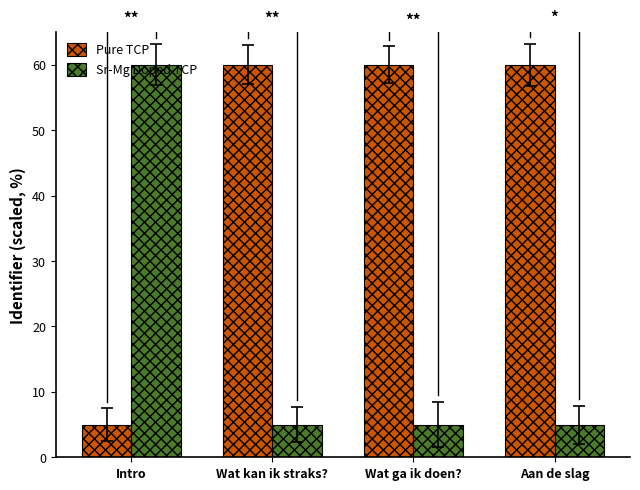

What is the value of the Sr-Mg Doped TCP bar at the 3rd from the left?

5.0